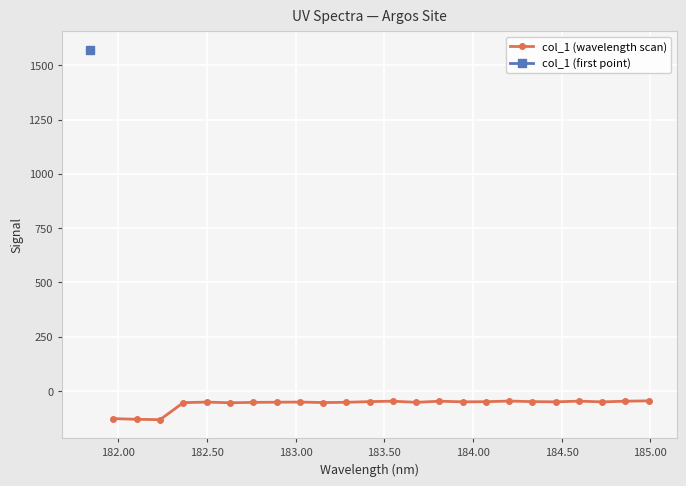

How many lines are shown in the chart?

1